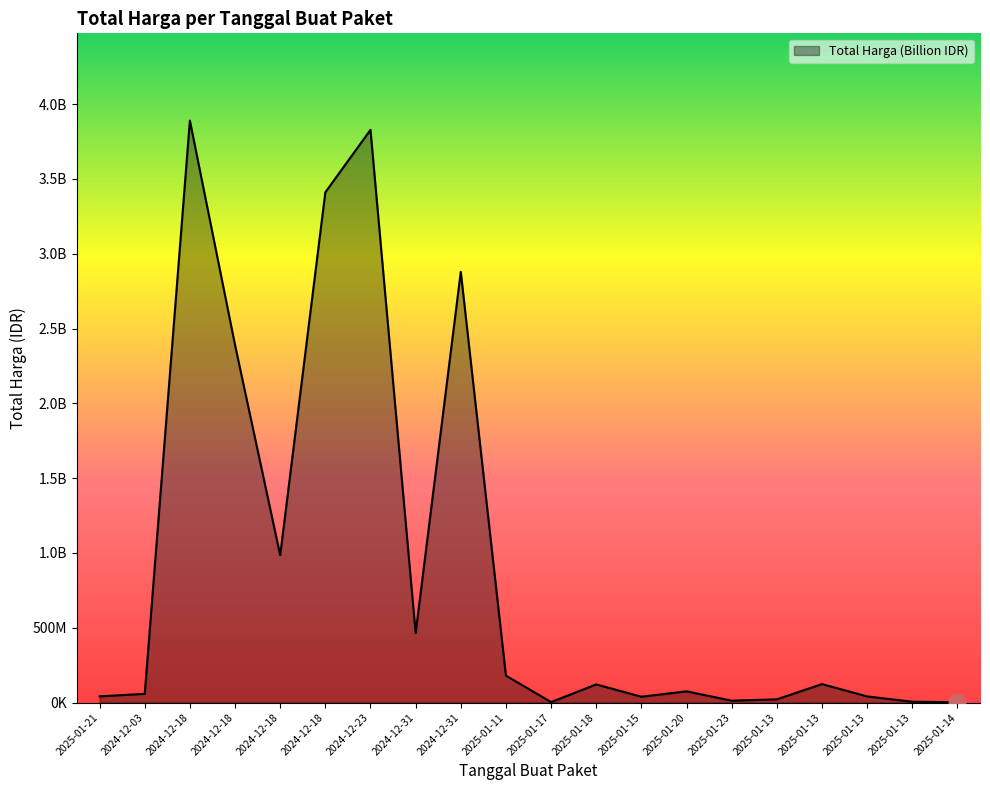

Where does the data first go above 121282530?

2024-12-18